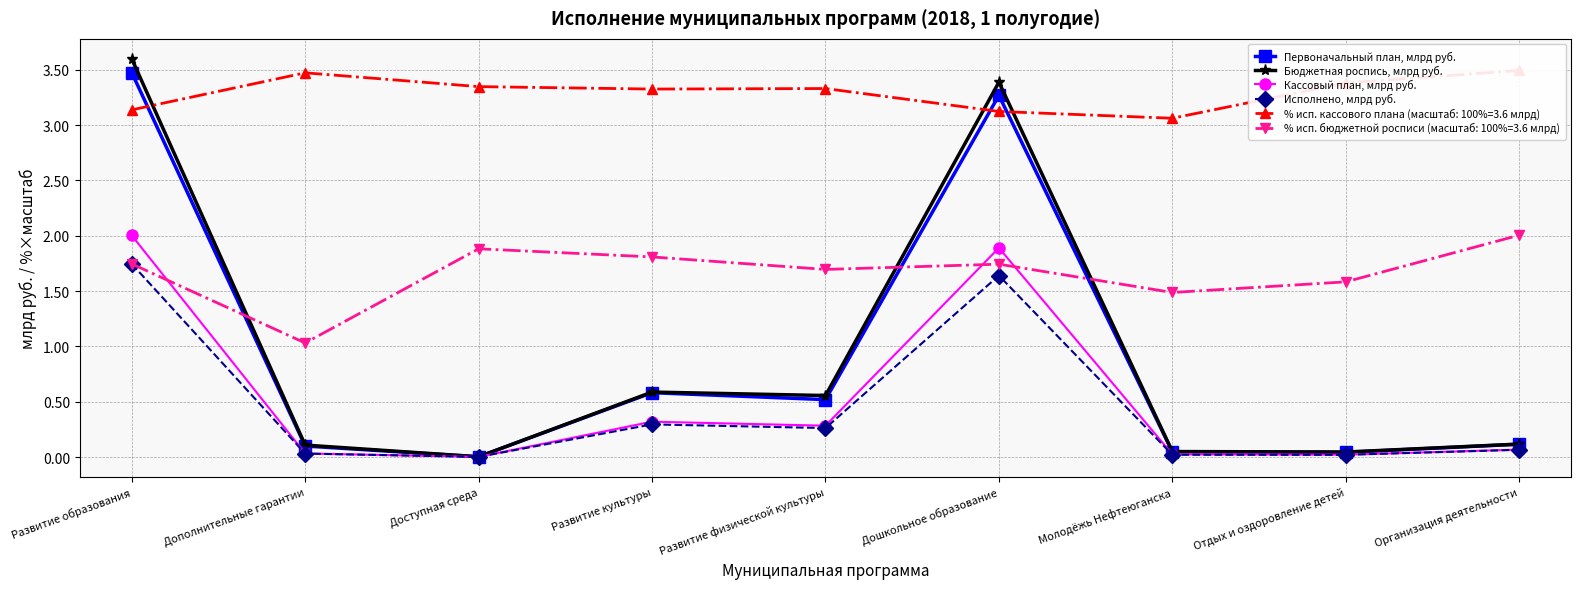

The Бюджетная роспись, млрд руб. series shows 0.0 at Молодёжь Нефтеюганска. True or false?

True